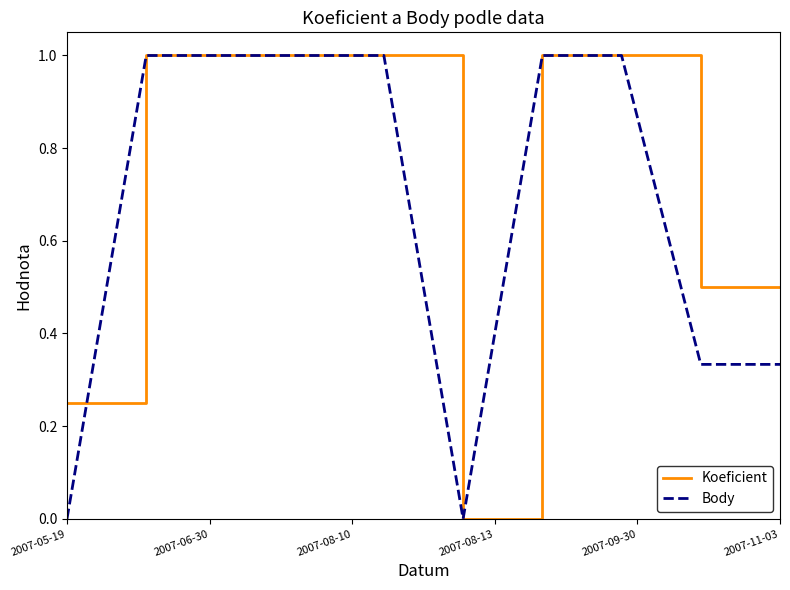

What is the highest value of the Body series?

1.0